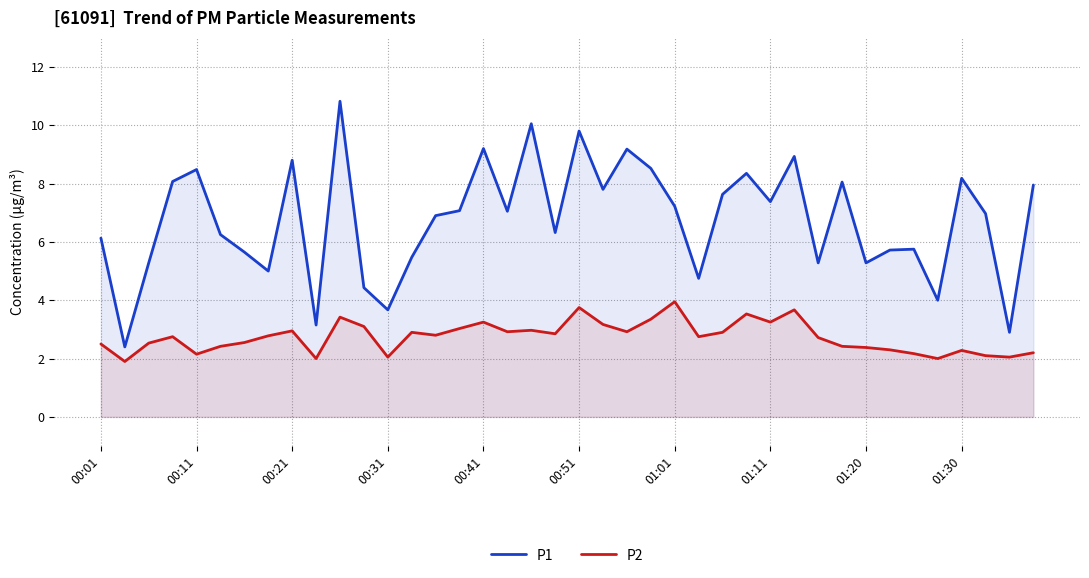

True or false: P1 and P2 intersect in this chart.

False